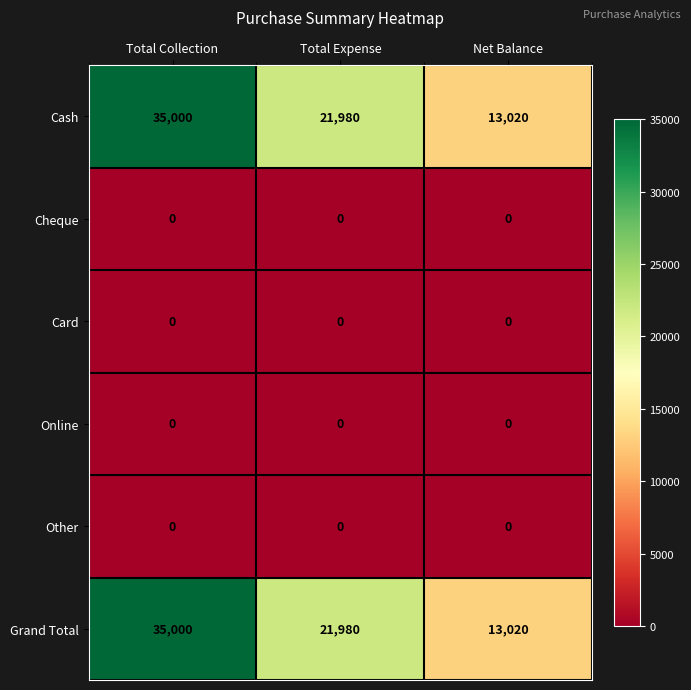

Reading right to left, transcribe all the data shown in this chart.

Cash: 13020	21980	35000
Cheque: 0	0	0
Card: 0	0	0
Online: 0	0	0
Other: 0	0	0
Grand Total: 13020	21980	35000